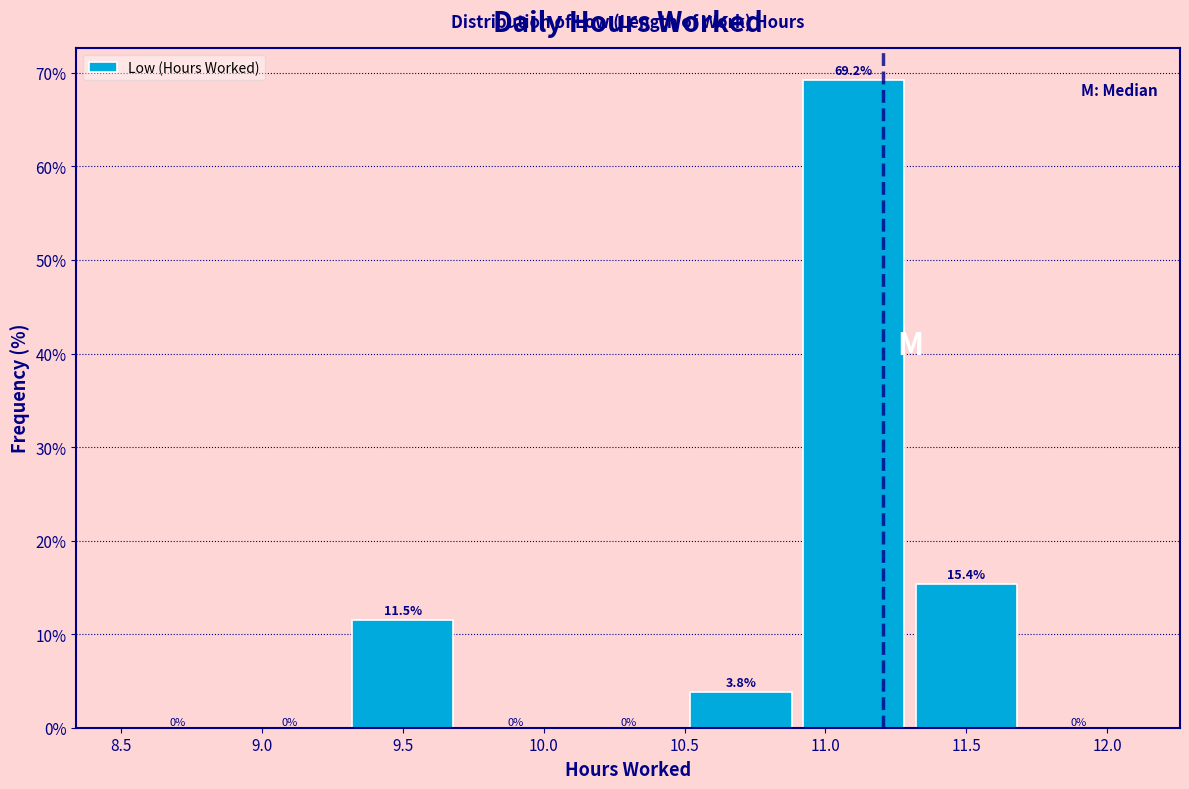

Reading left to right, transcribe this chart: for each bar, give the range it covers on the x-axis and its height.

8.5 to 8.9: 0.0
8.9 to 9.3: 0.0
9.3 to 9.7: 11.5
9.7 to 10.1: 0.0
10.1 to 10.5: 0.0
10.5 to 10.9: 3.8
10.9 to 11.3: 69.2
11.3 to 11.7: 15.4
11.7 to 12.1: 0.0